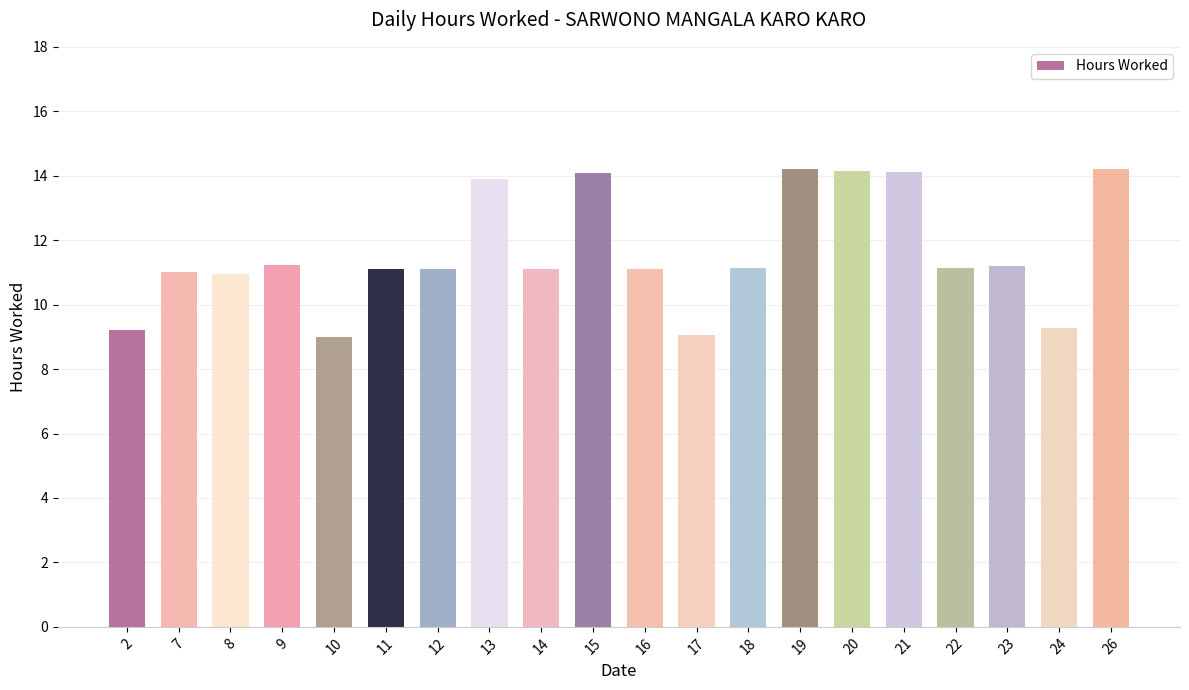

Approximately how many times larger is the value at 13 compared to 17?

1.5